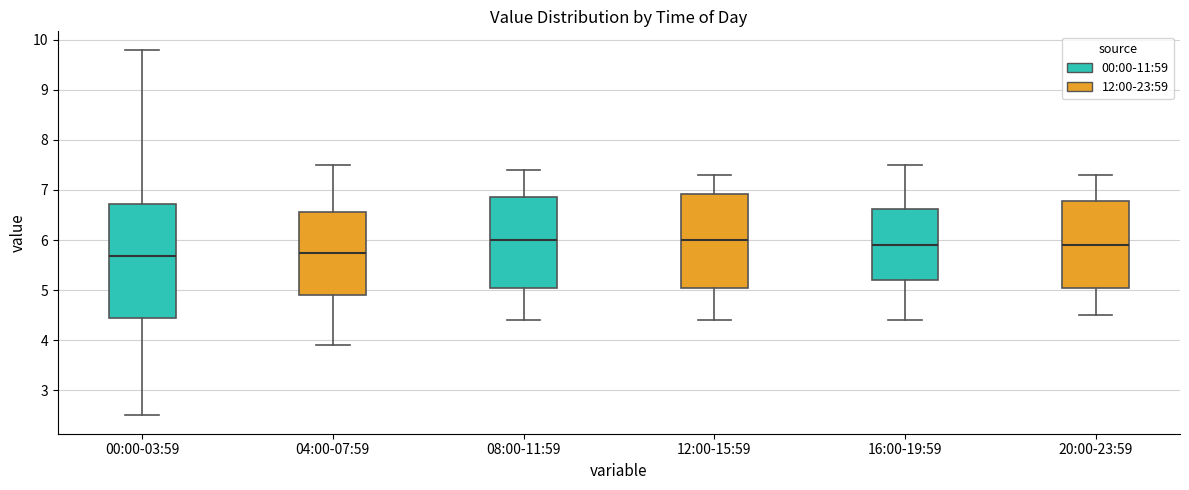

Reading left to right, transcribe this box plot: for each box, give where its median line is, the range the box spans, and where its two whiskers end, as read against the y-axis. The values are not printed on the chart, so give them approximately, as read against the axis.

00:00-03:59: median 5.7, box 4.5 to 6.7, whiskers 2.5 to 9.8
04:00-07:59: median 5.8, box 4.9 to 6.6, whiskers 3.9 to 7.5
08:00-11:59: median 6.0, box 5.1 to 6.9, whiskers 4.4 to 7.4
12:00-15:59: median 6.0, box 5.1 to 6.9, whiskers 4.4 to 7.3
16:00-19:59: median 5.9, box 5.2 to 6.6, whiskers 4.4 to 7.5
20:00-23:59: median 5.9, box 5.1 to 6.8, whiskers 4.5 to 7.3